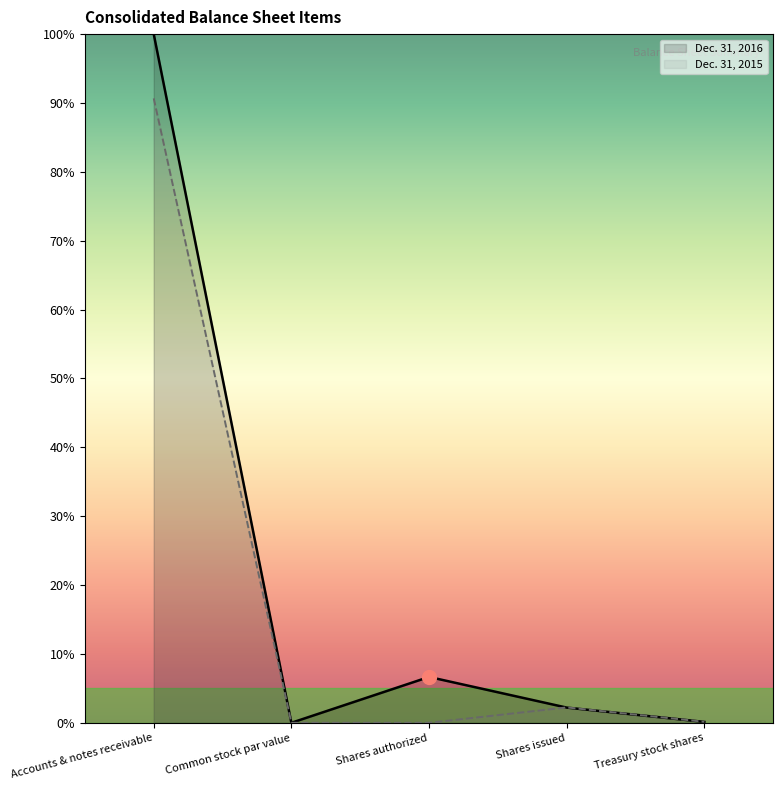

Does the chart have visible grid lines?

No